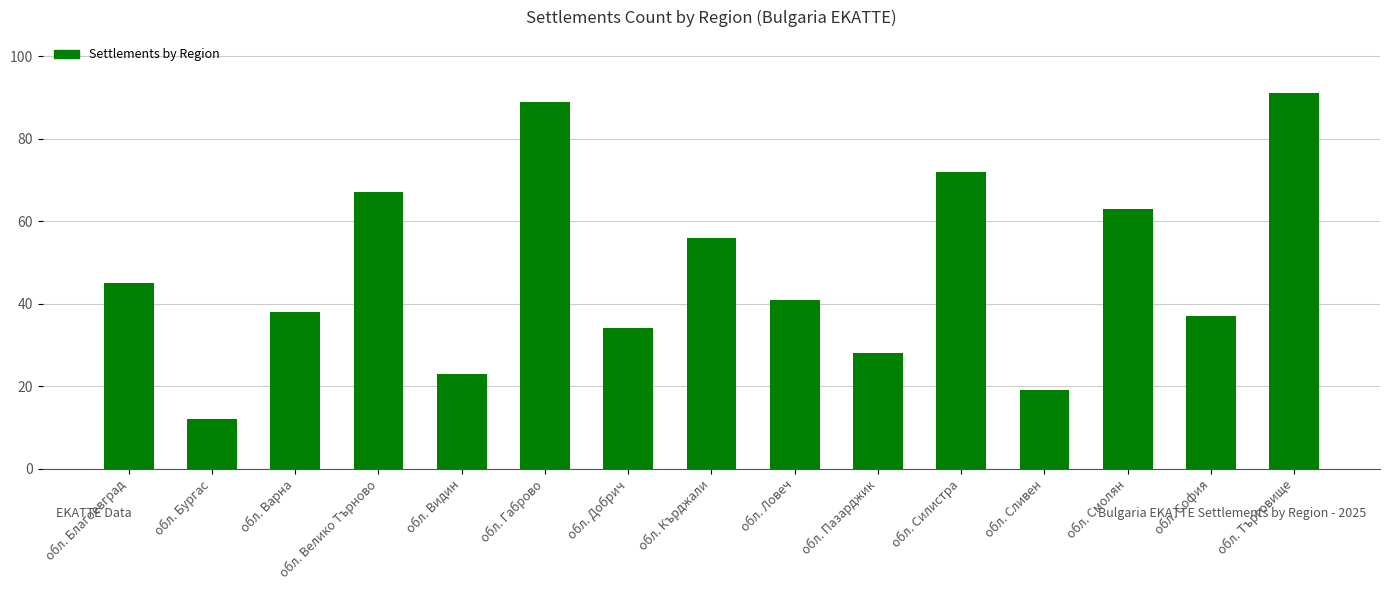

What position from the right is обл. Силистра?

5